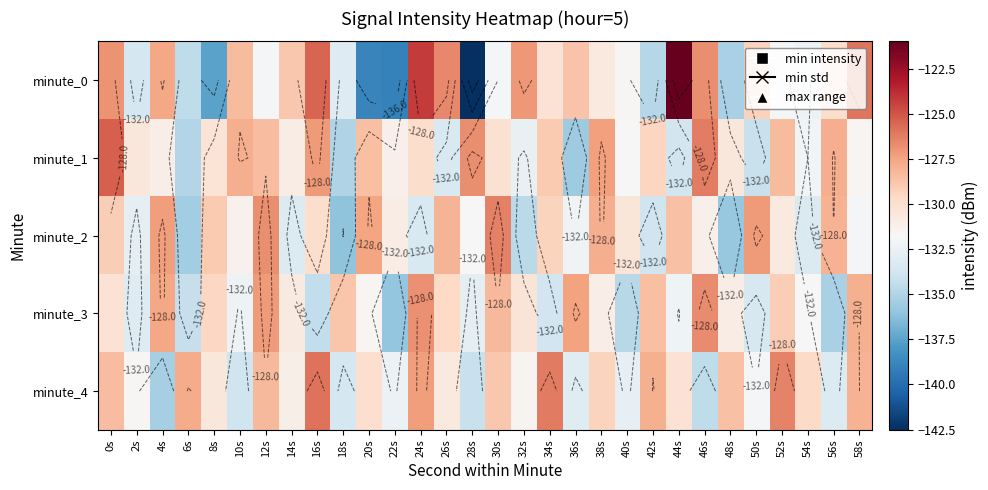

What is the average value of the minute_3 series?

-130.8